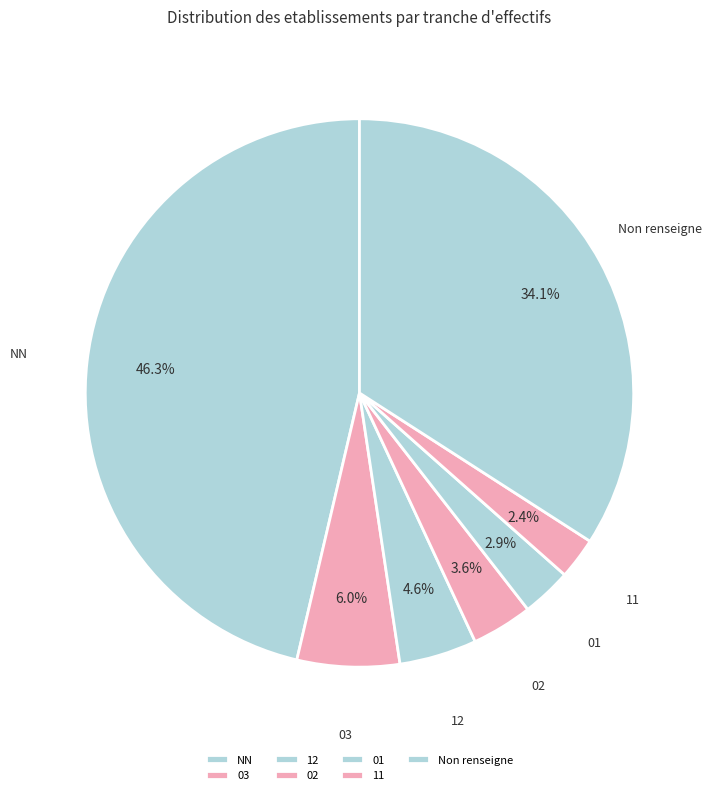

To the nearest percent, what is the combined percentage of 11 and 03?

8%